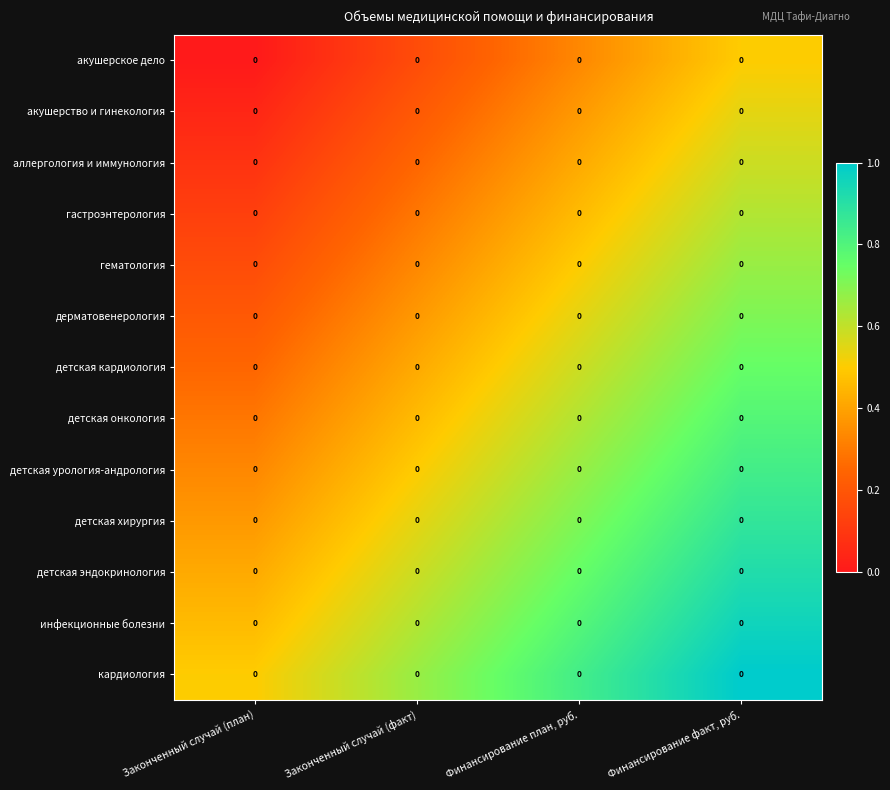

Which category has the lowest value in the гастроэнтерология series?

Законченный случай (план)